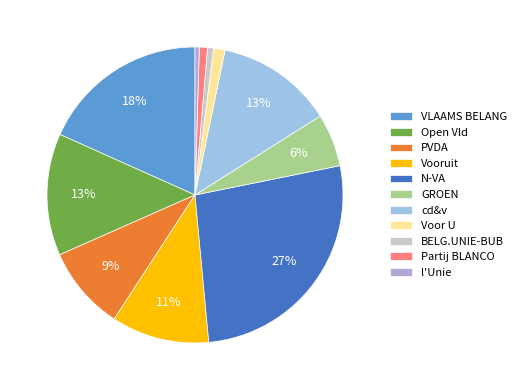

To the nearest percent, what percentage of the pie is VLAAMS BELANG?

18%